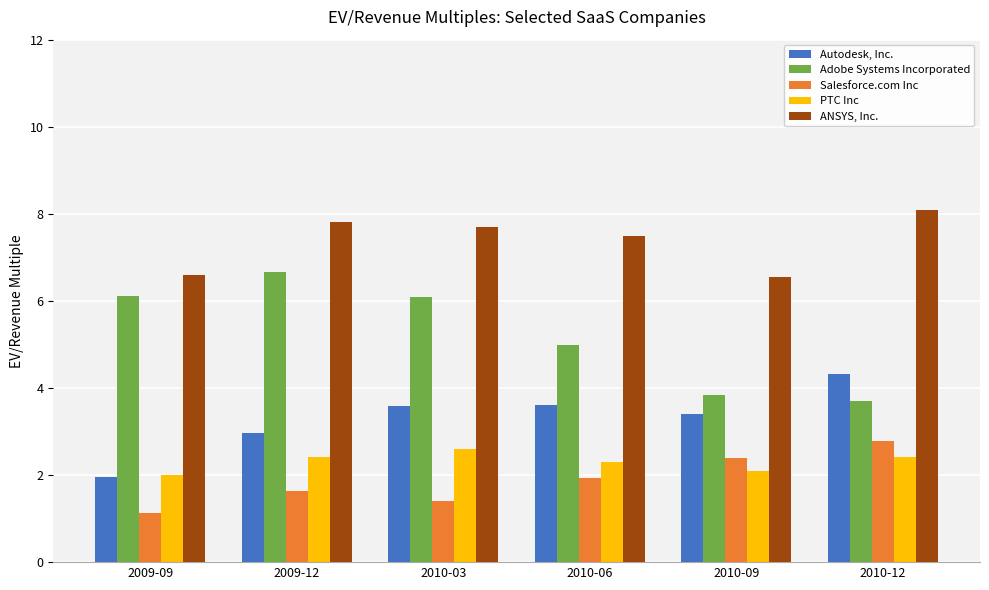

Which series has the largest range (max minus min)?

Adobe Systems Incorporated